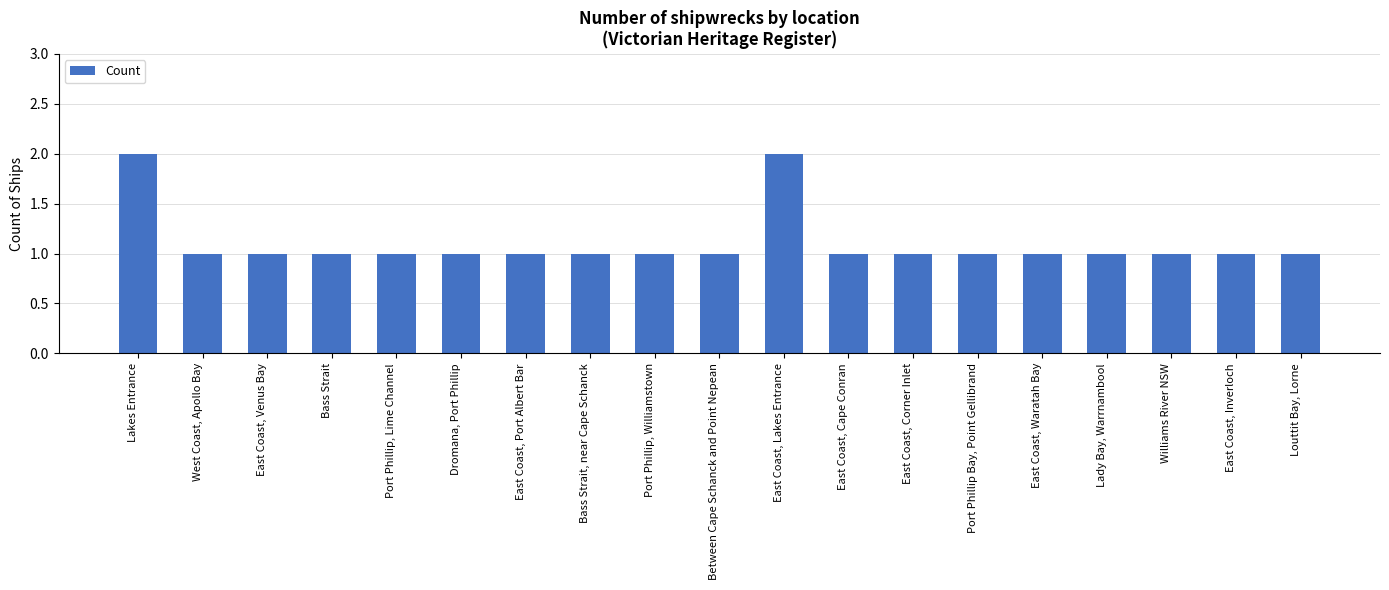

Between East Coast, Lakes Entrance and East Coast, Inverloch, which is larger?

East Coast, Lakes Entrance